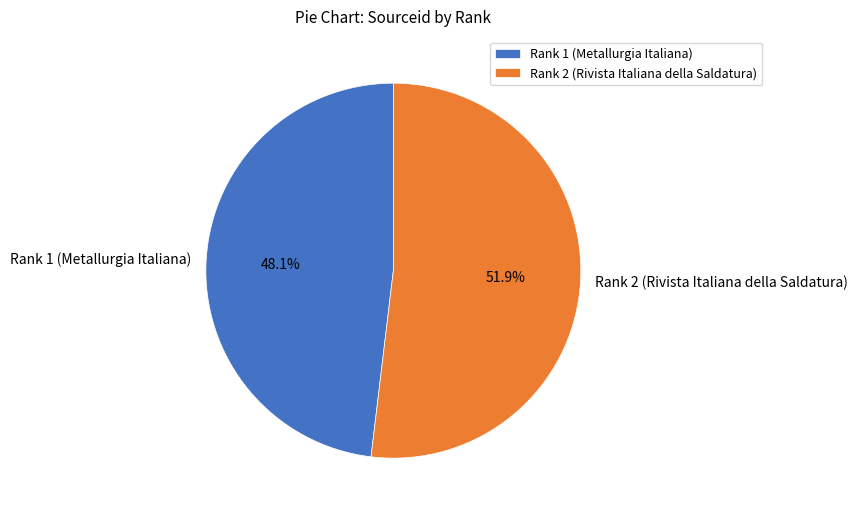

Combined, what portion of the pie is Rank 1 (Metallurgia Italiana) and Rank 2 (Rivista Italiana della Saldatura)?

100.0%